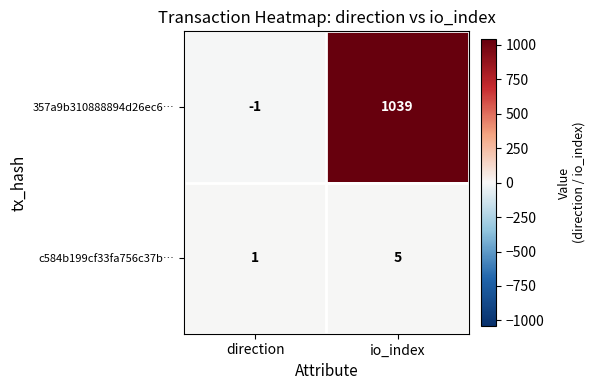

What is the sum of all c584b199cf33fa756c37b… values?

6